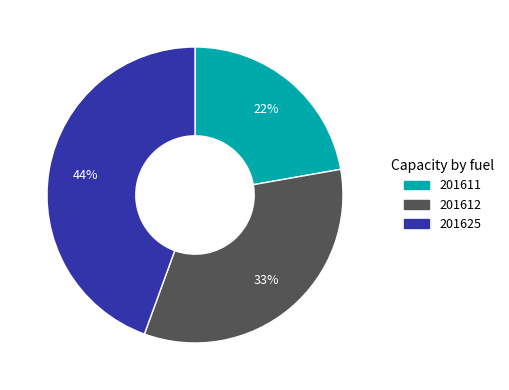

Is it true that 201625 is 38% of the pie?

False